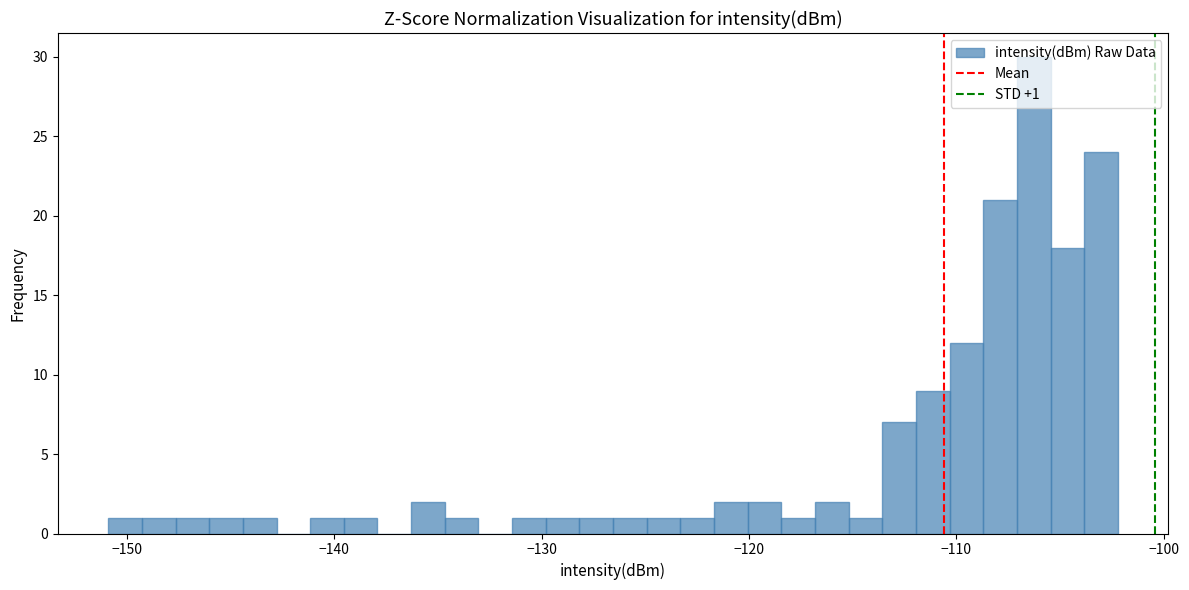

Read against the x-axis, roughly where is the centre of the tallest bar?

-106